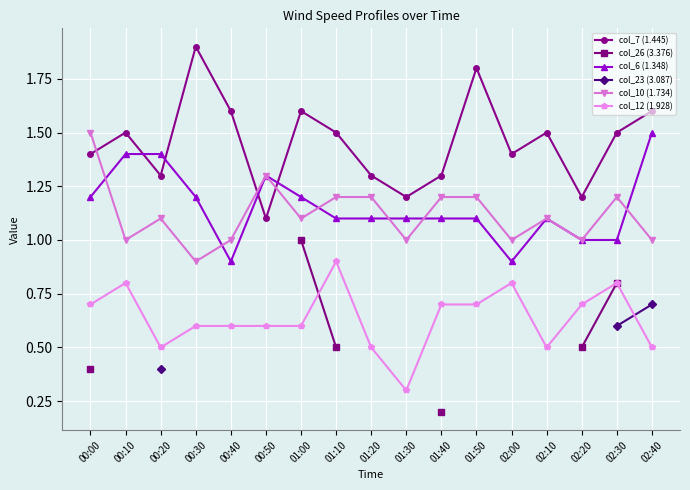

What is the difference between the maximum and minimum values in the col_26 (3.376) series?

0.8